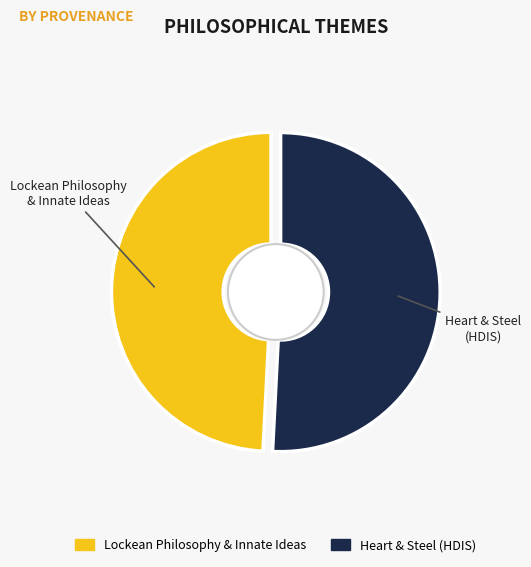

To the nearest percent, what percentage of the pie is Heart and Steel?

51%